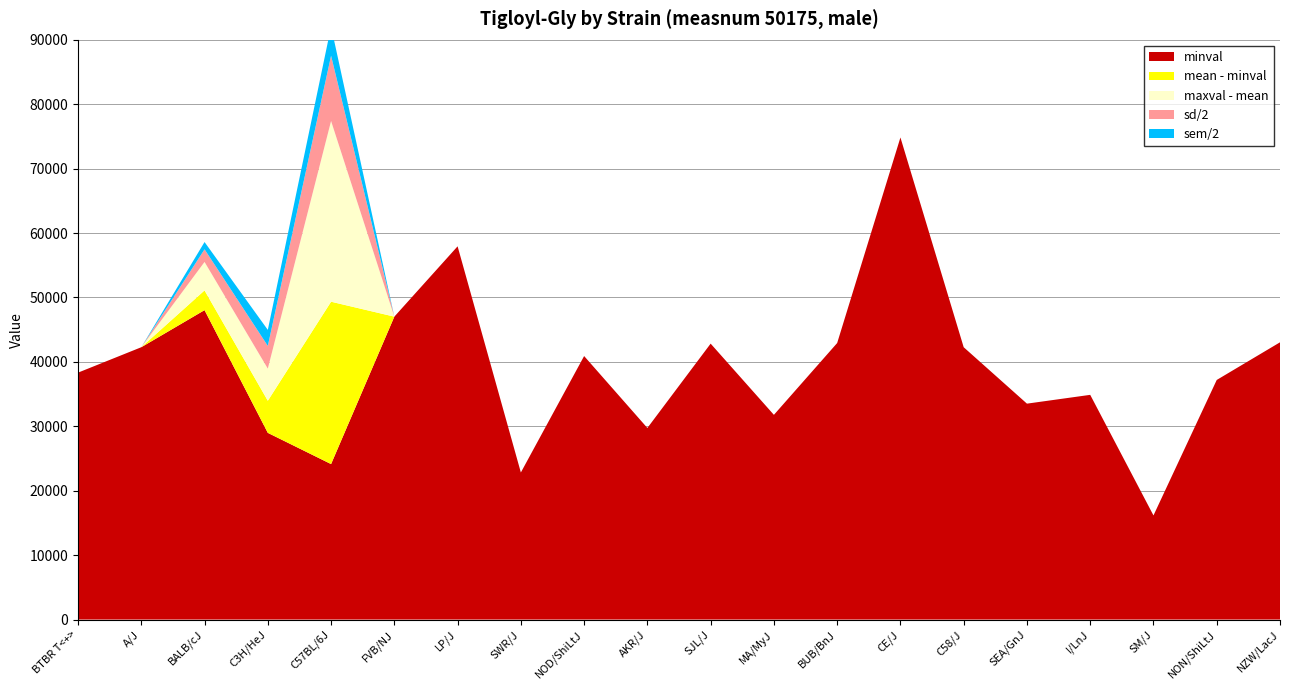

Reading right to left, list all the values displayed in this chart.

mean: 43041	37197	16163	34885	33519	42278	74844	42930	31780	42836	29742	40909	22832	57943	47025	49345	33969	51100	42278	38333
minval: 43041	37197	16163	34885	33519	42278	74844	42930	31780	42836	29742	40909	22832	57943	47025	24136	28984	48038	42278	38333
maxval: 43041	37197	16163	34885	33519	42278	74844	42930	31780	42836	29742	40909	22832	57943	47025	77402	38954	55518	42278	38333
sd: 0	0	0	0	0	0	0	0	0	0	0	0	0	0	0	20263	7050	3920	0	0
sem: 0	0	0	0	0	0	0	0	0	0	0	0	0	0	0	9062	4985	2263	0	0